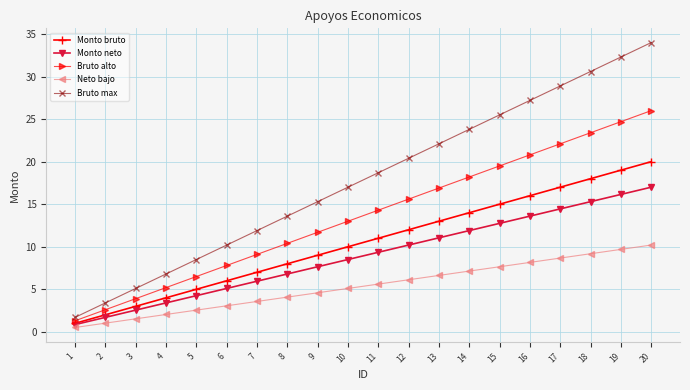

What is the total value across all series at 10?

53.6